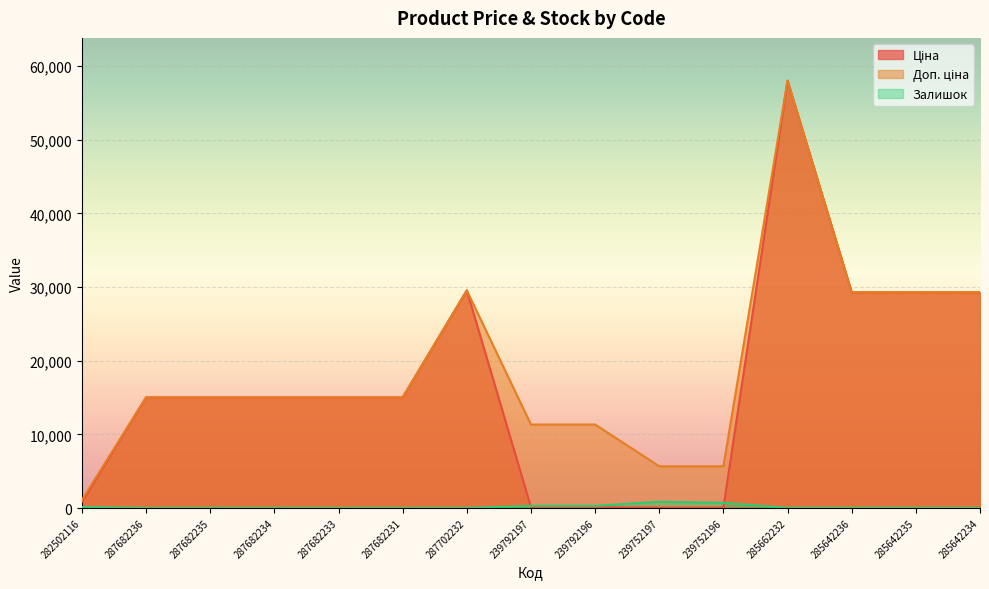

Between 239752197 and 285642235, which series saw the biggest shift?

Ціна